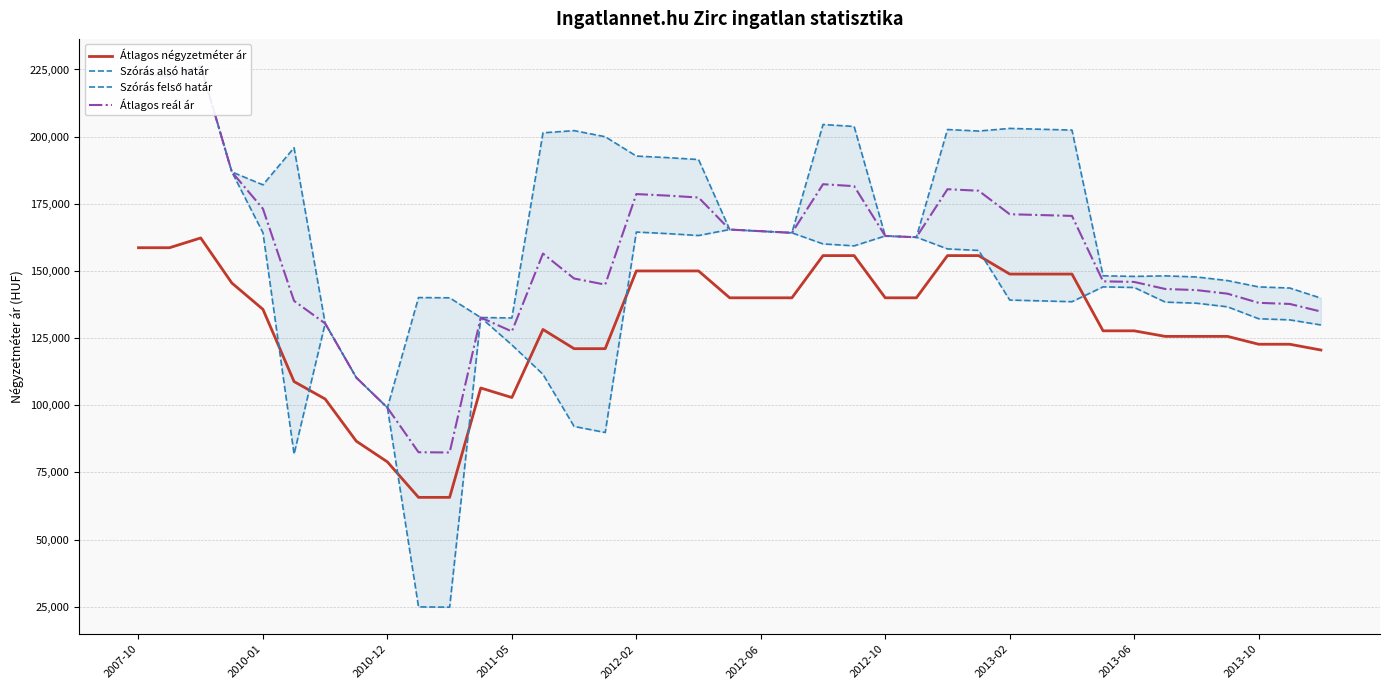

At 10, list the series in order from largest to smallest.

Szórás felső határ, Átlagos reál ár, Átlagos négyzetméter ár, Szórás alsó határ